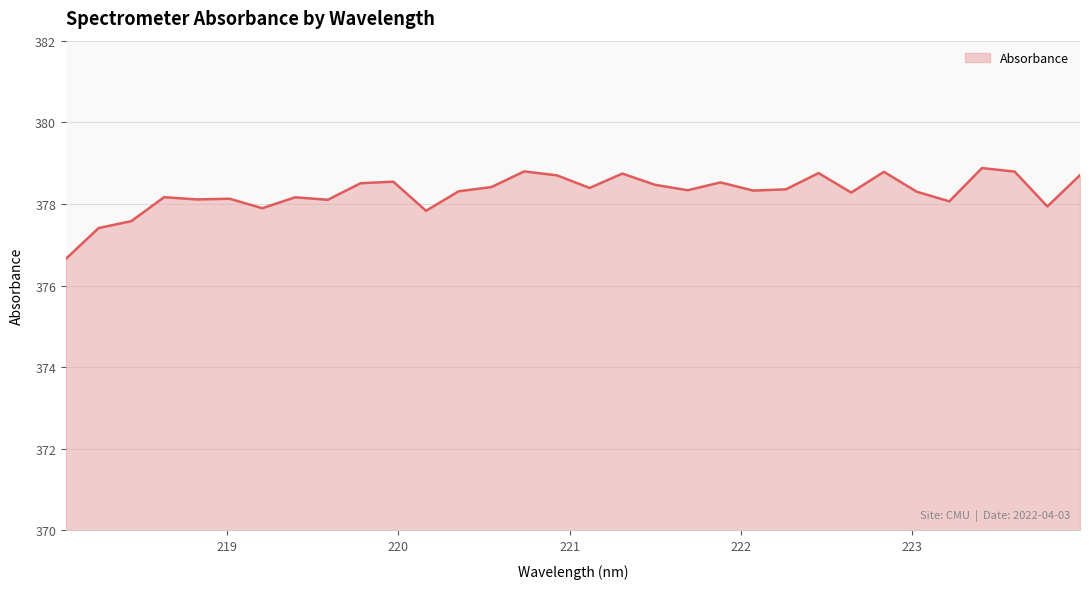

What is the greatest value displayed?

378.9